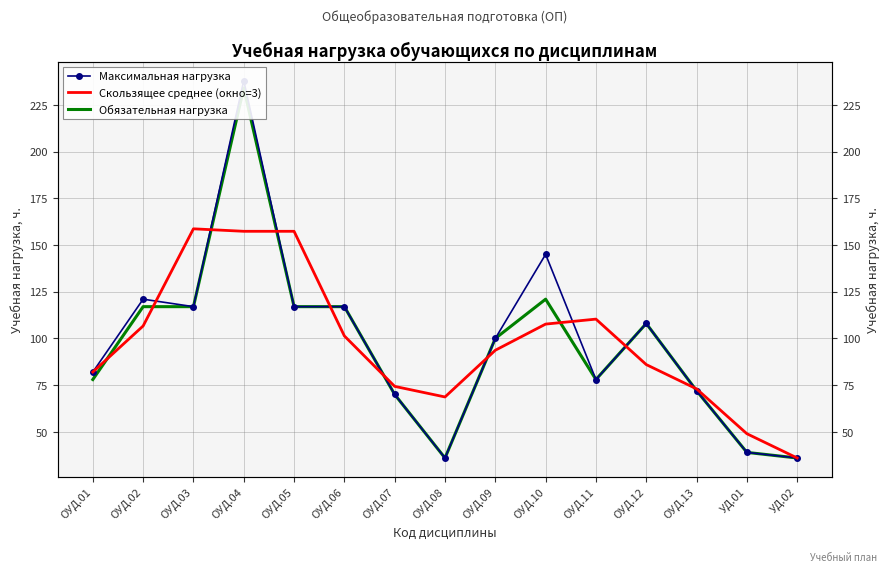

What is the total value across all series at ОУД.11?

266.3